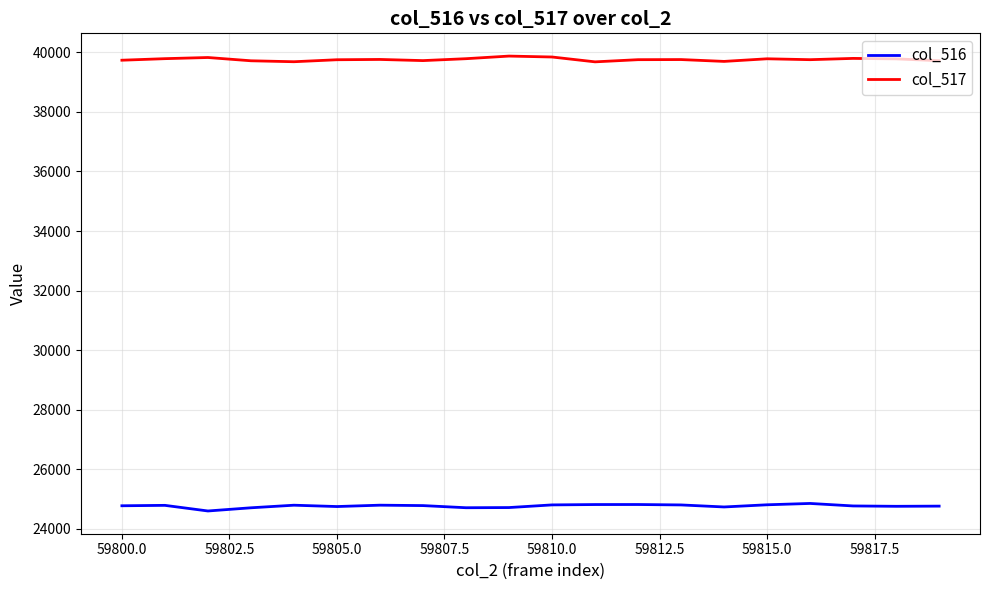

Rank the series by their maximum value, from lowest to highest.

col_516, col_517